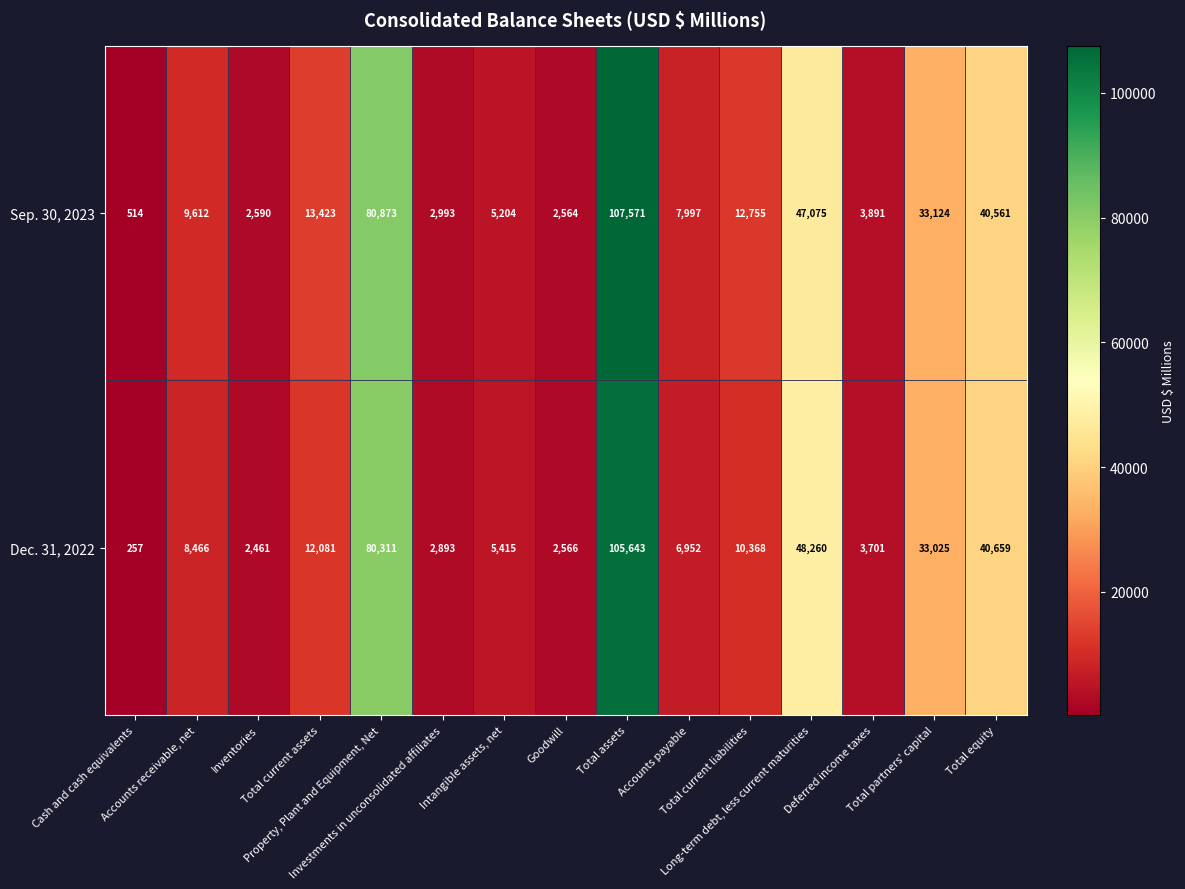

At Cash and cash equivalents, list the series in order from largest to smallest.

Sep. 30, 2023, Dec. 31, 2022